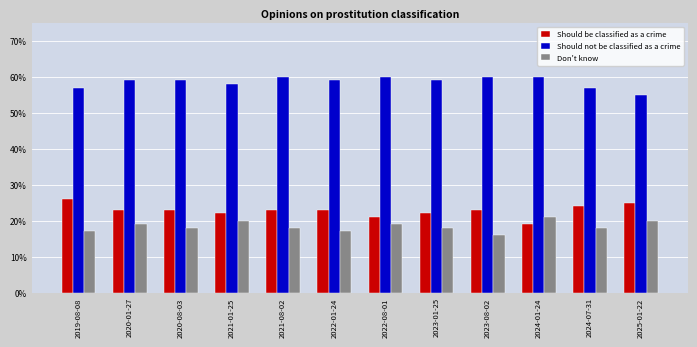

Does the chart contain any negative values?

No